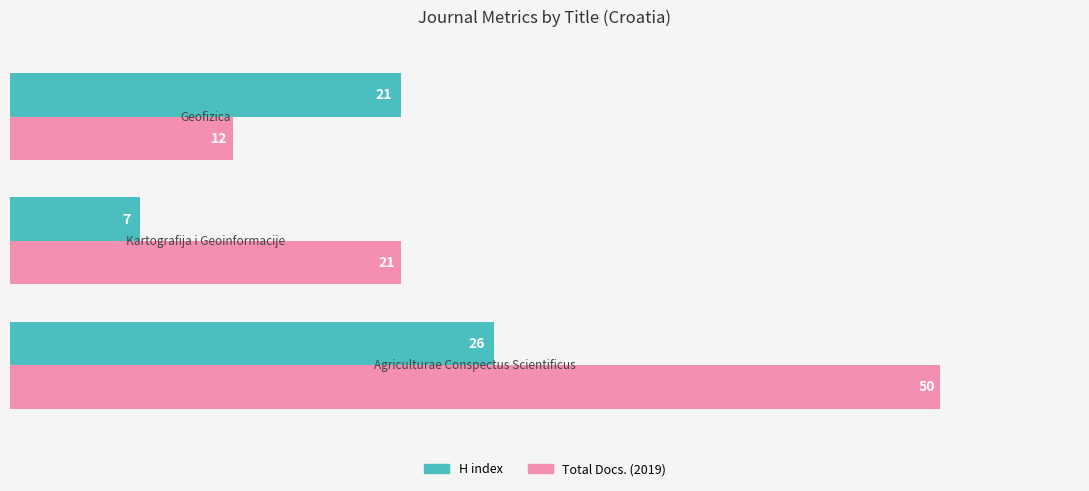

List the series in order of their peak value, lowest first.

H index, Total Docs. (2019)